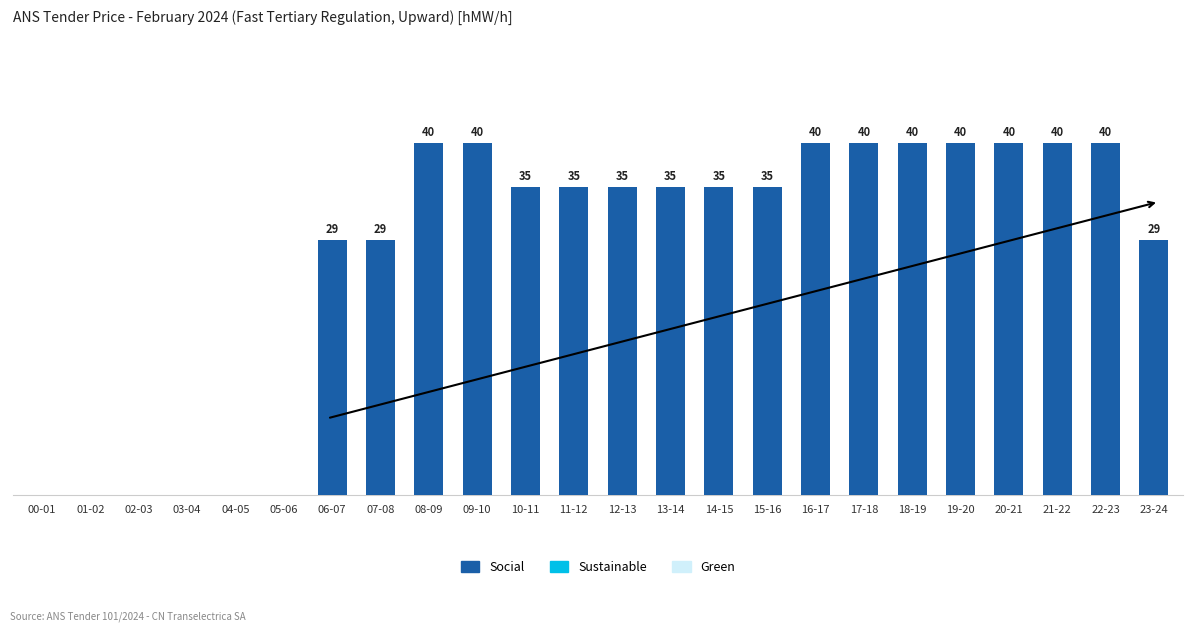

Between 15-16 and 00-01, which is larger?

15-16